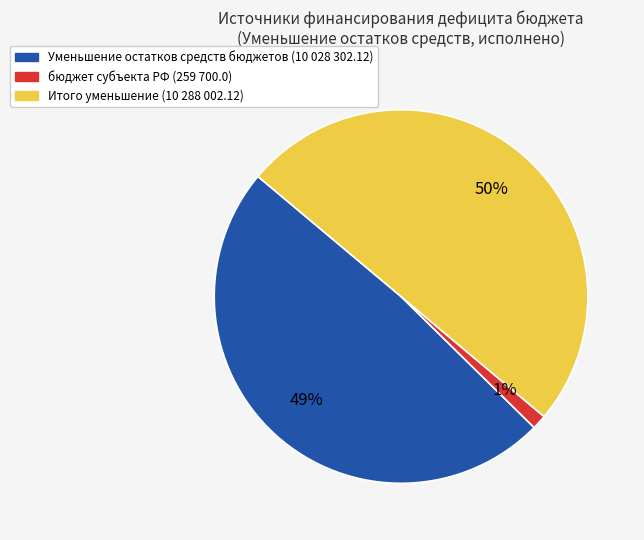

To the nearest percent, what is the average slice percentage?

33%